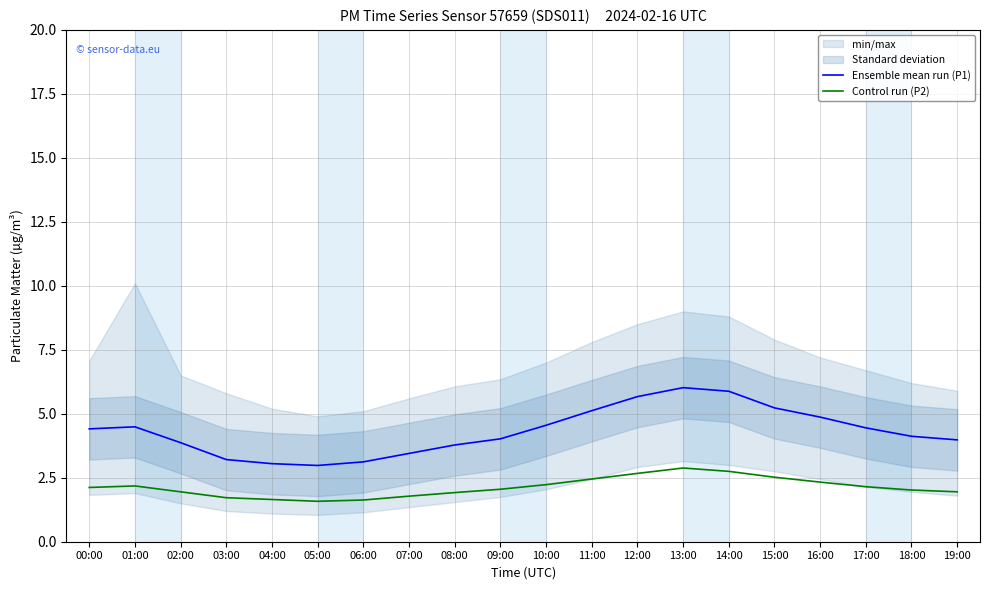

What is the difference between the Control run (P2) values at 03:00 and 02:00?

0.2